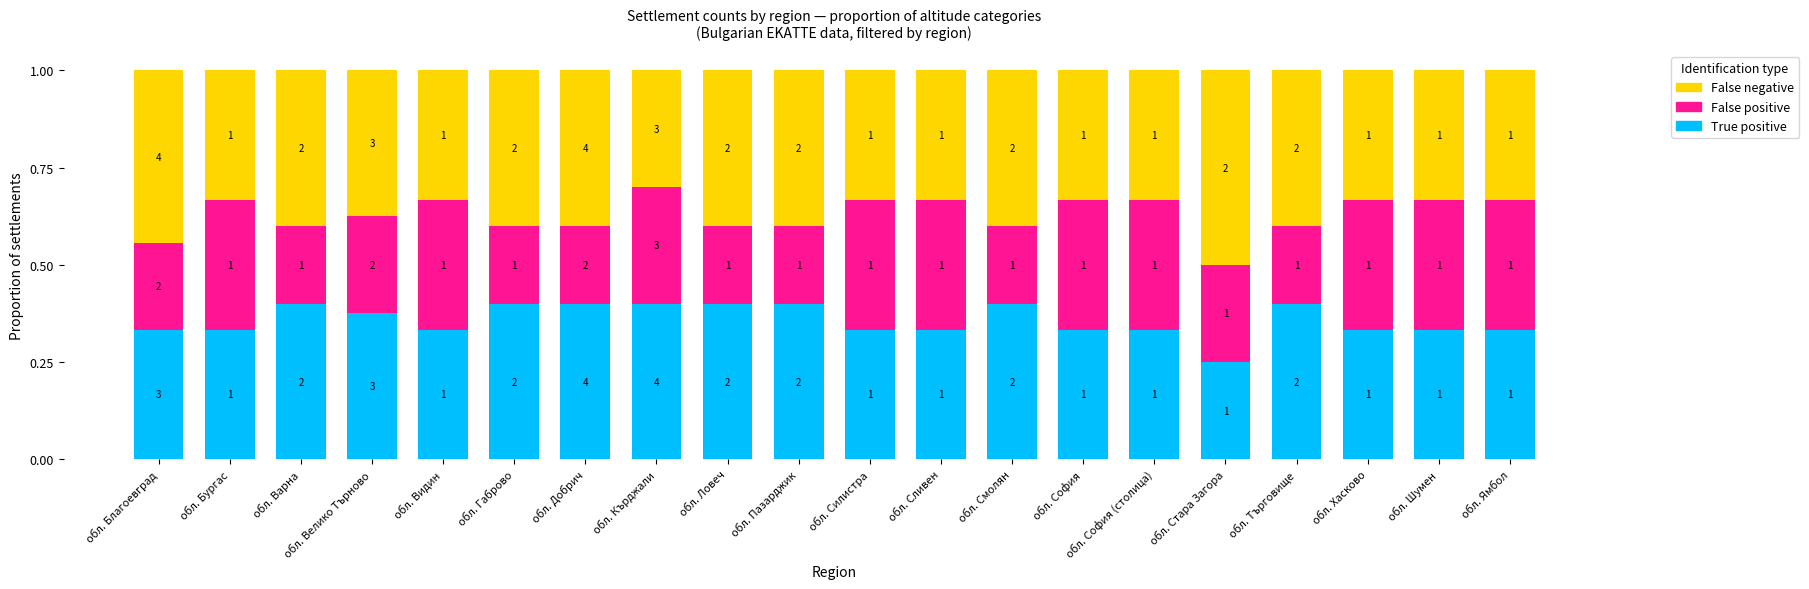

Between обл. Варна and обл. Добрич, which series saw the biggest shift?

True positive